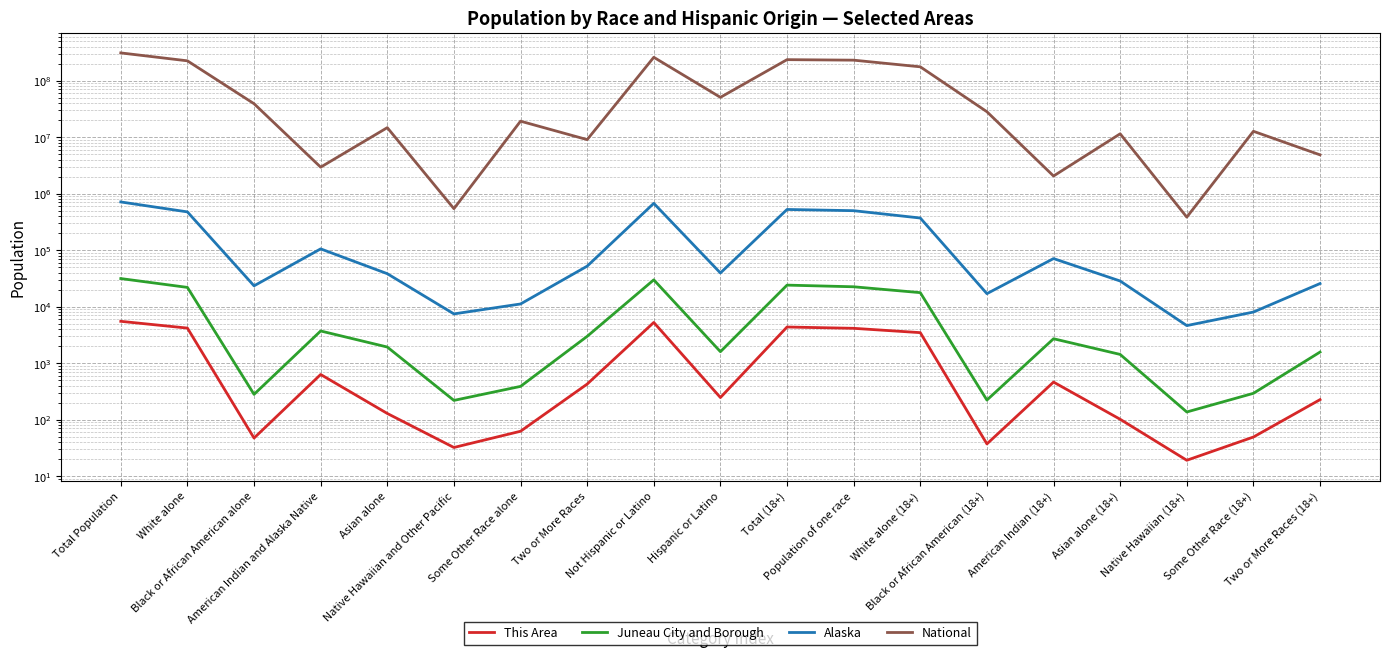

What is the label of the 19th point from the right?

Total Population